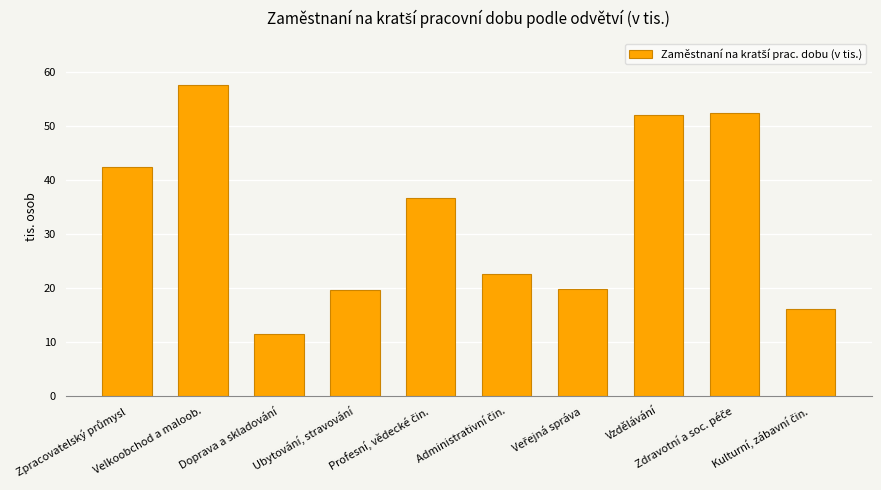

What is the difference between the second highest and second lowest values?

36.2